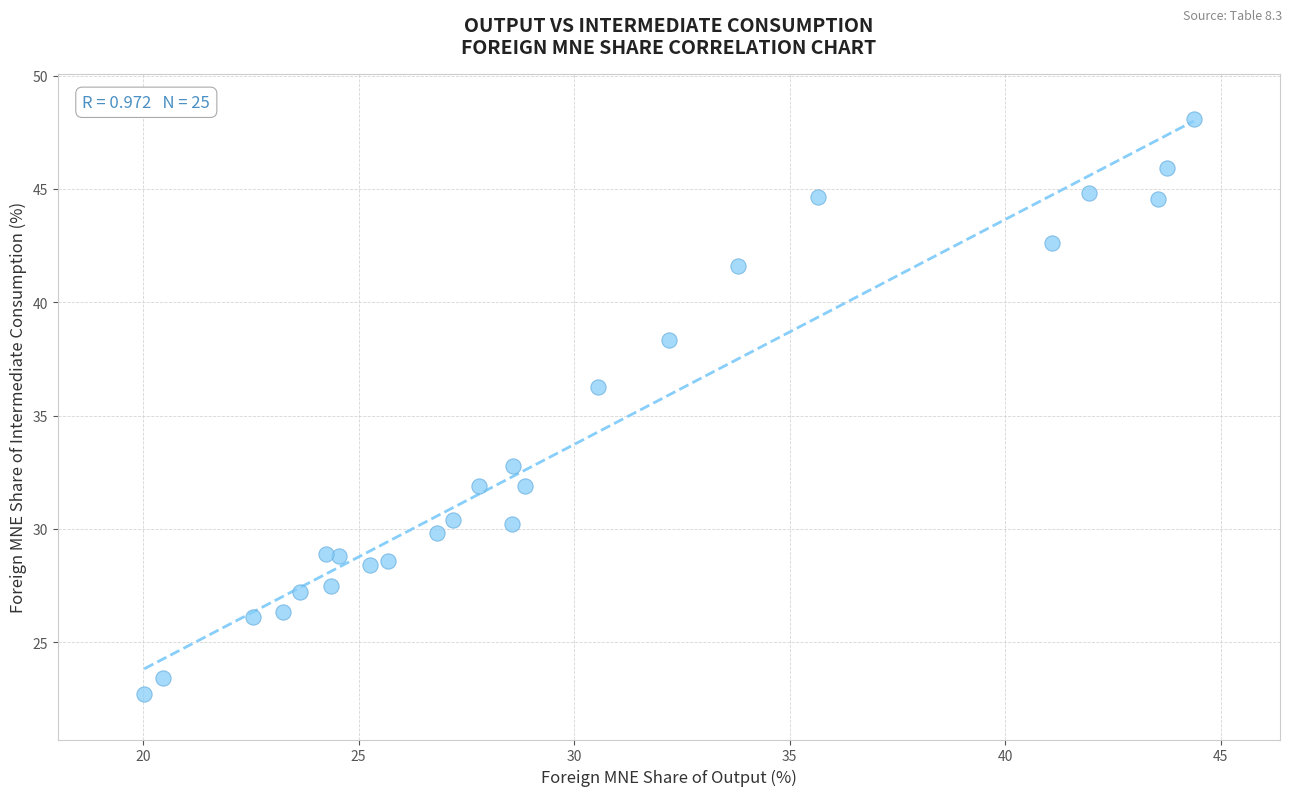

What Y value in the scatter plot is closest to 35?

36.3